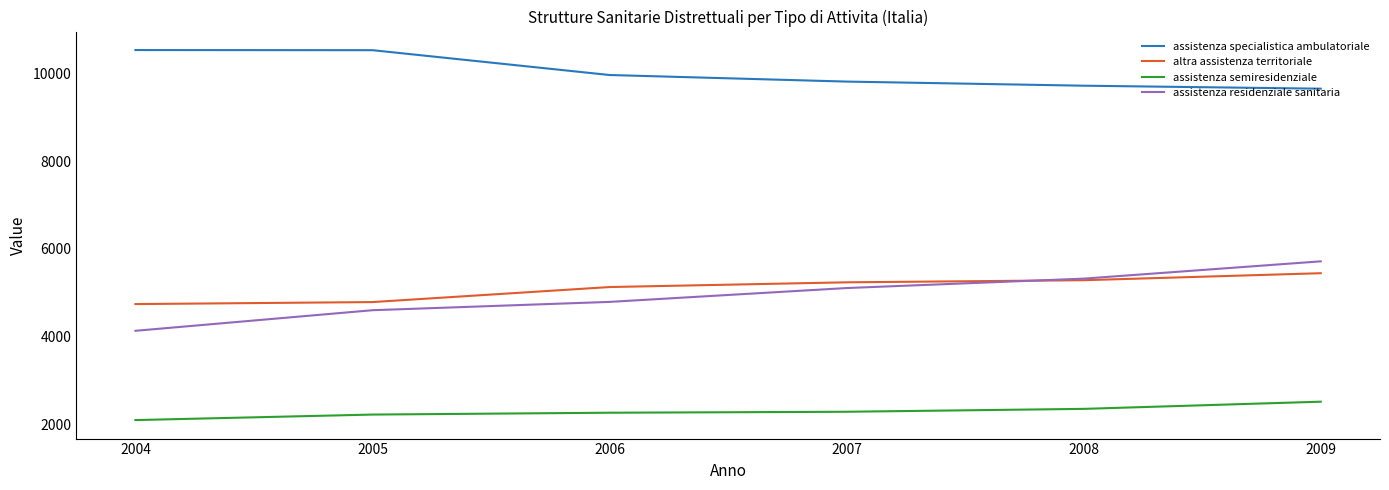

Is the value of assistenza residenziale sanitaria at 2009 greater than the value of assistenza specialistica ambulatoriale at 2004?

No